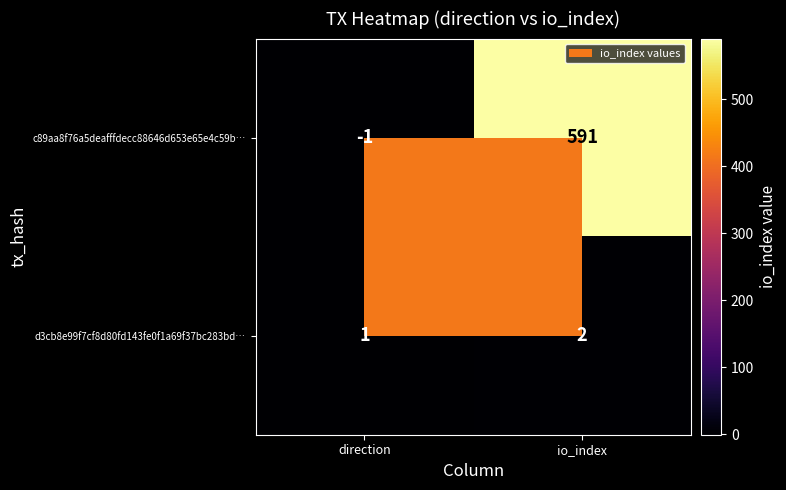

Rank the categories by c89aa8f76a5deafffdecc88646d653e65e4c59b… value from lowest to highest.

direction, io_index